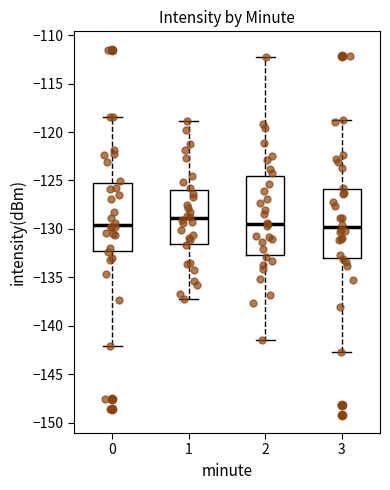

Where does the median line of the box at x = 1 sit on the y-axis? The values are not printed on the chart, so give them approximately, as read against the axis.

-129.0